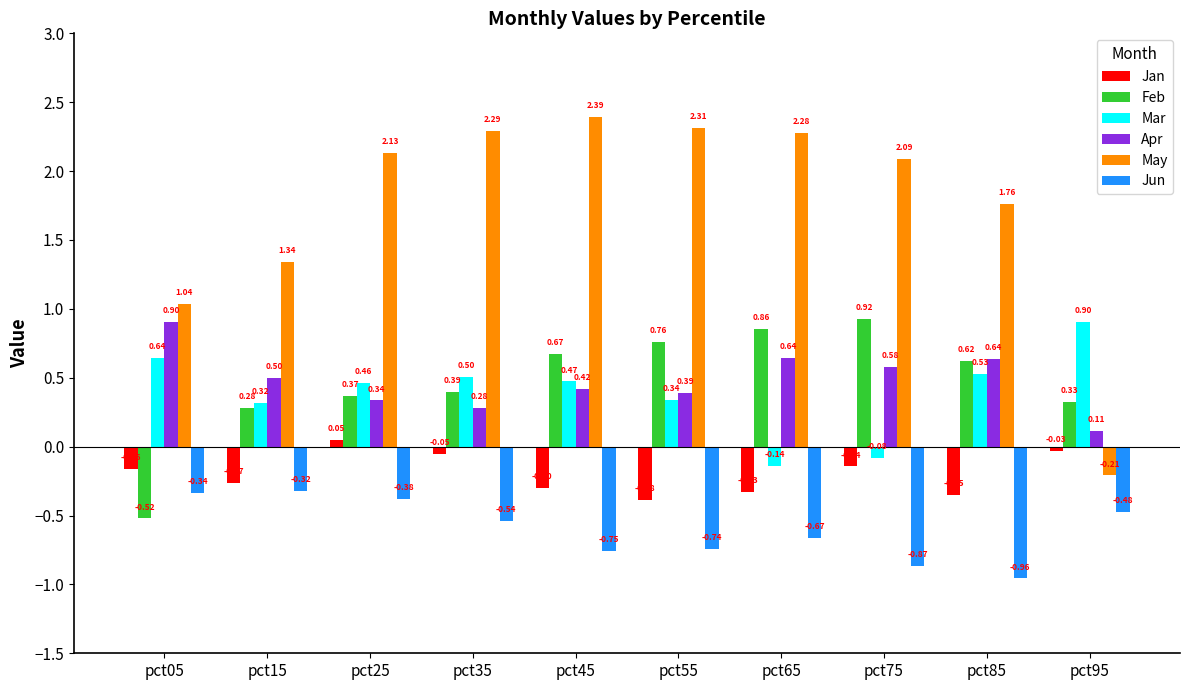

True or false: Feb has a value of -0.3 at pct05.

False